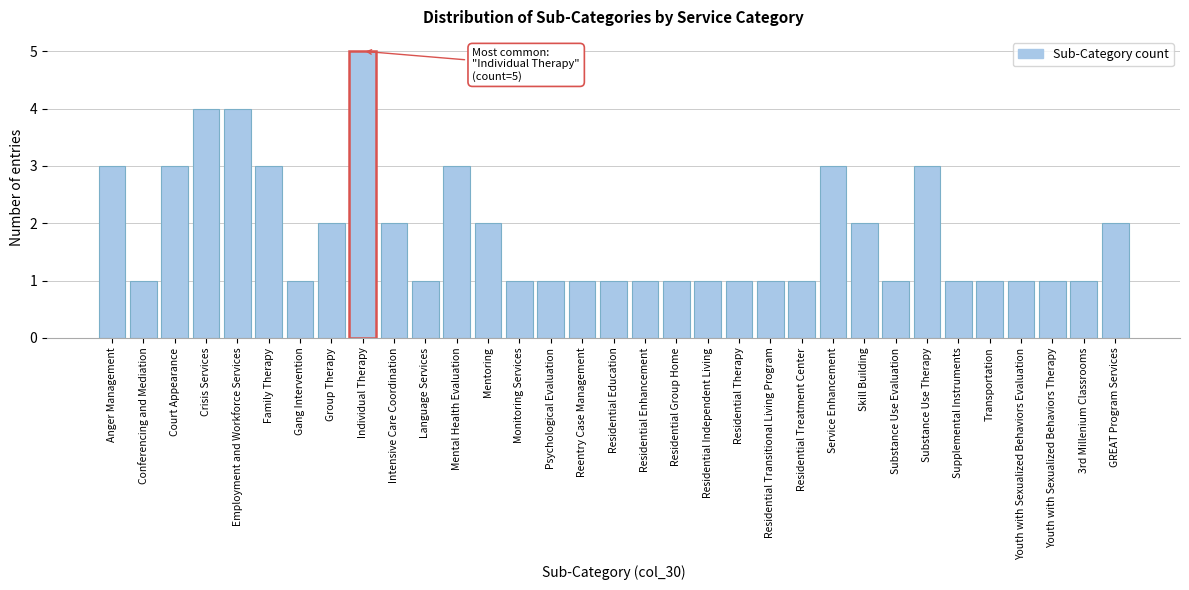

What is the label of the 29th bar from the left?

Transportation